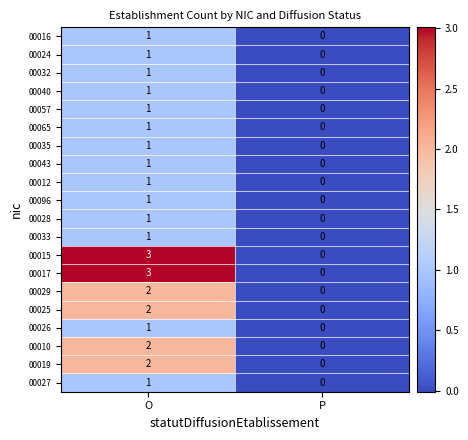

At which label is 00012 closest to 0?

P